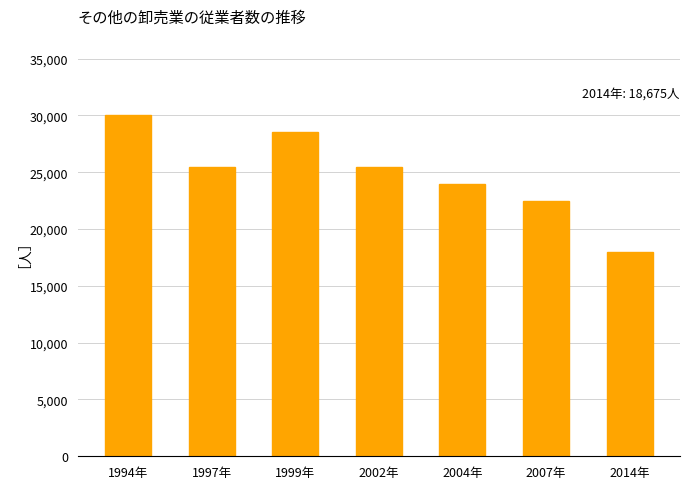

Approximately how many times larger is the value at 2004年 compared to 1999年?

0.8